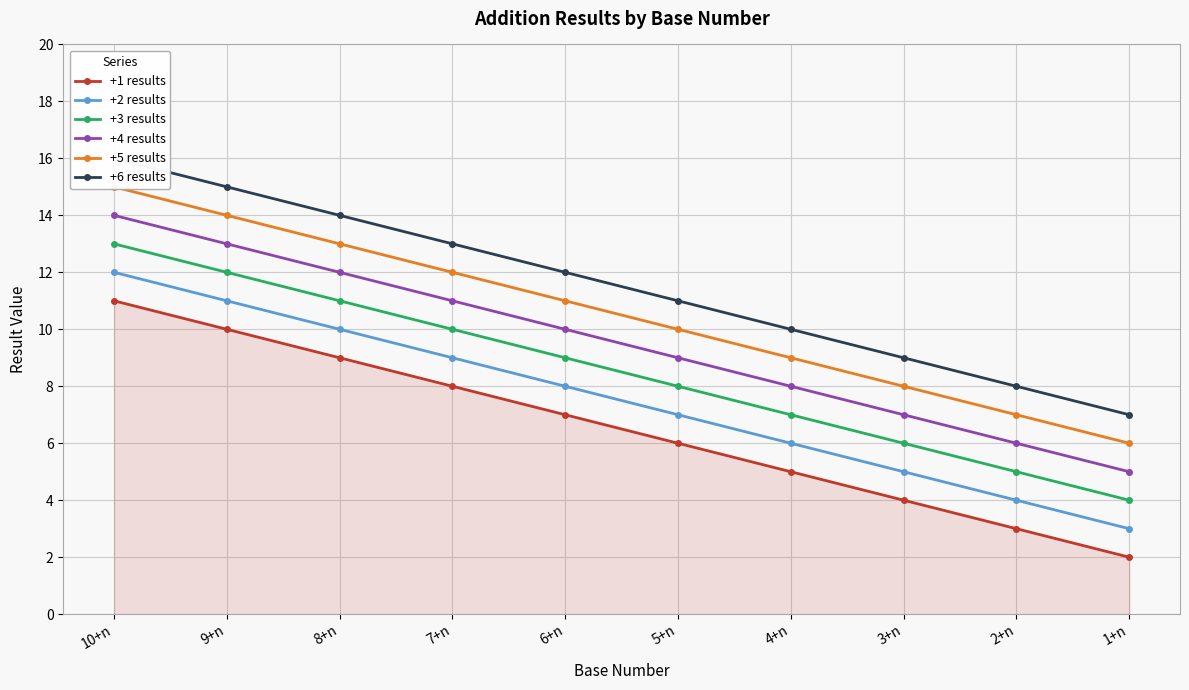

What is the approximate value of +6 results at 10+n?

16